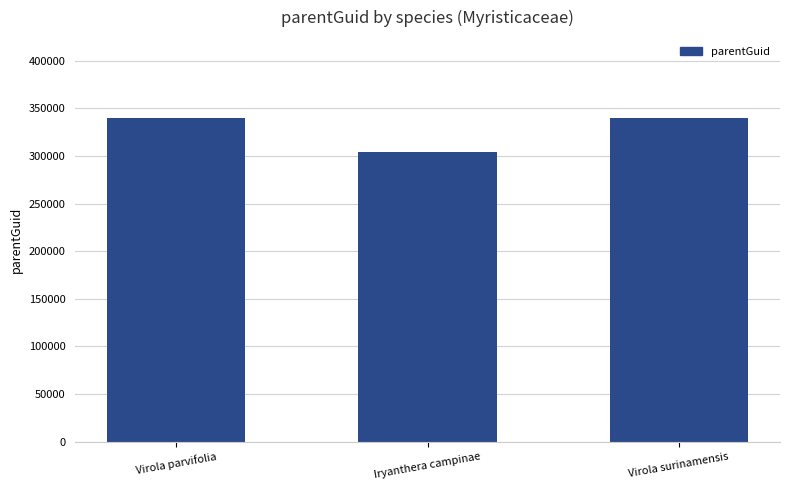

Which has a higher value, Iryanthera campinae or Virola parvifolia?

Virola parvifolia